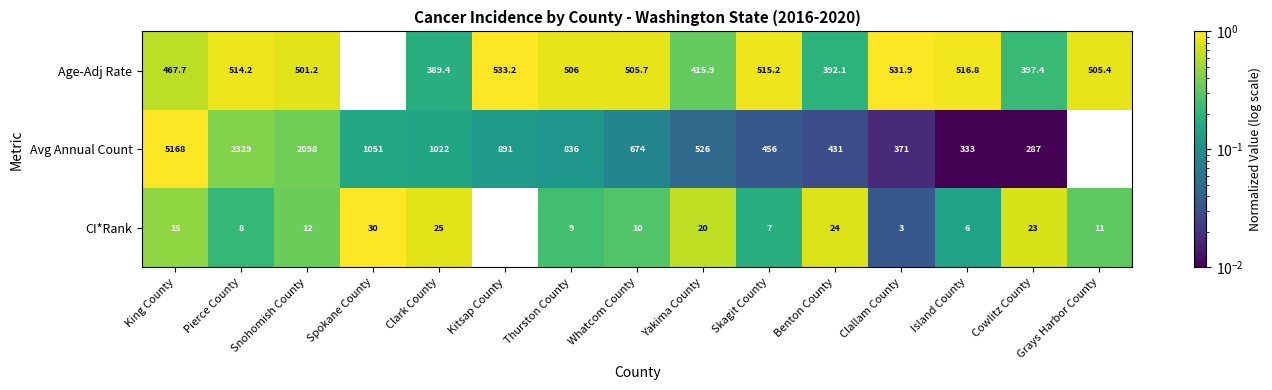

List the series in order of their peak value, highest first.

Avg Annual Count, Age-Adj Rate, CI*Rank